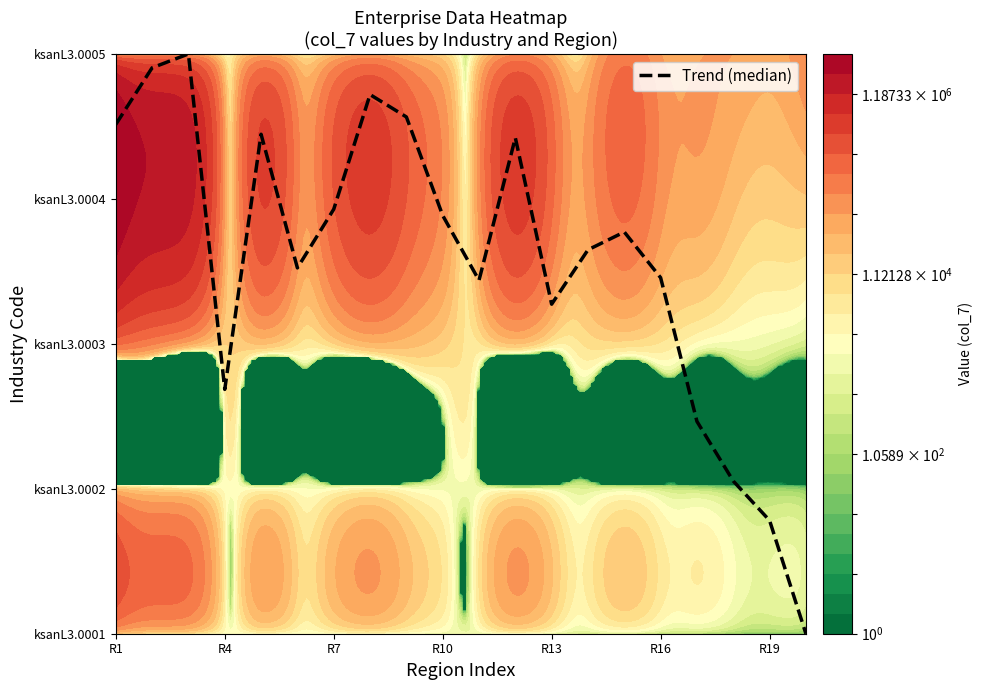

How many data points are less than 2?

5